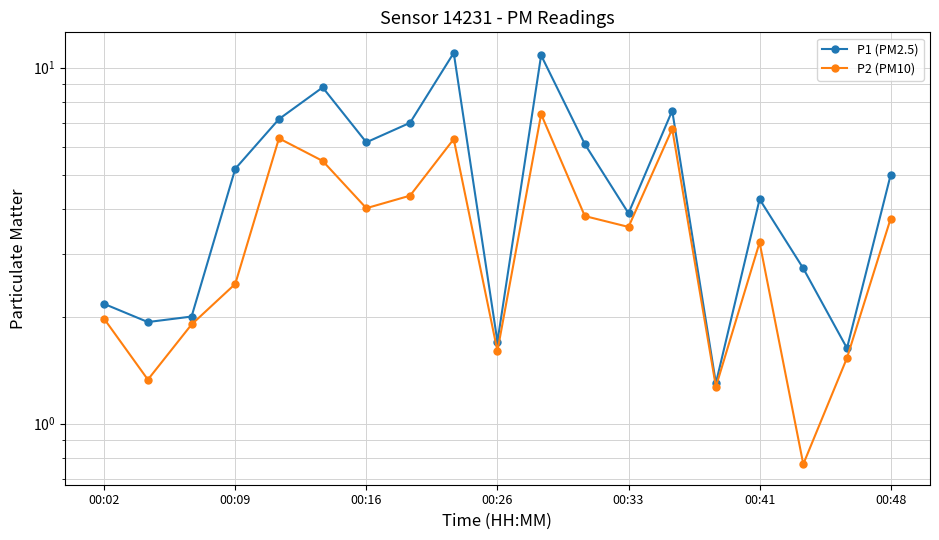

What is the difference between the maximum and minimum values in the P1 (PM2.5) series?

9.7